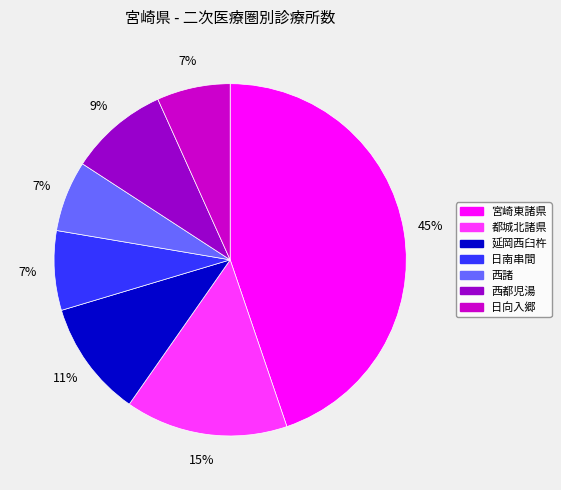

True or false: 宮崎東諸県 accounts for 53% of the total.

False